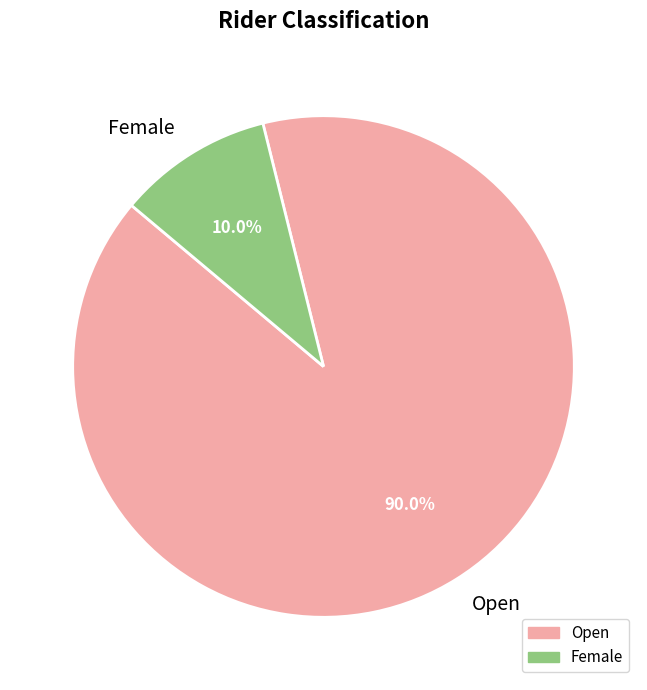

Which slice is the largest?

Open